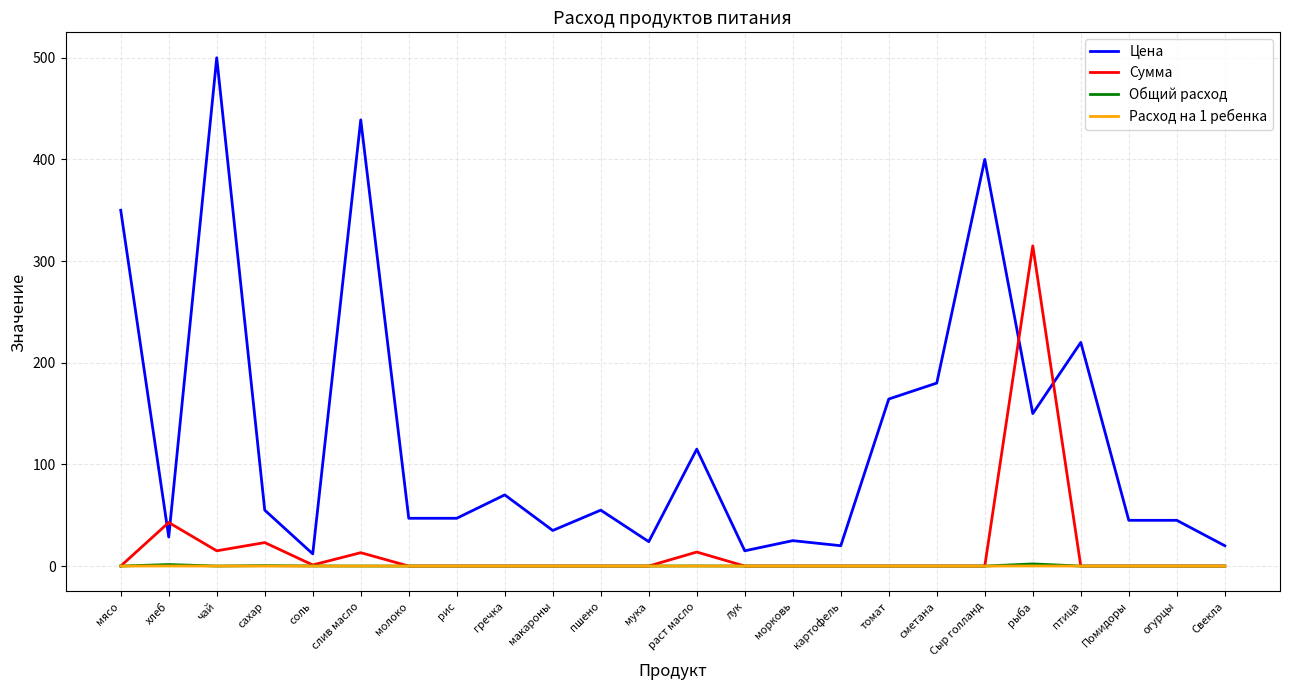

What is the sum of the Сумма values at Сыр голланд and рыба?

315.0